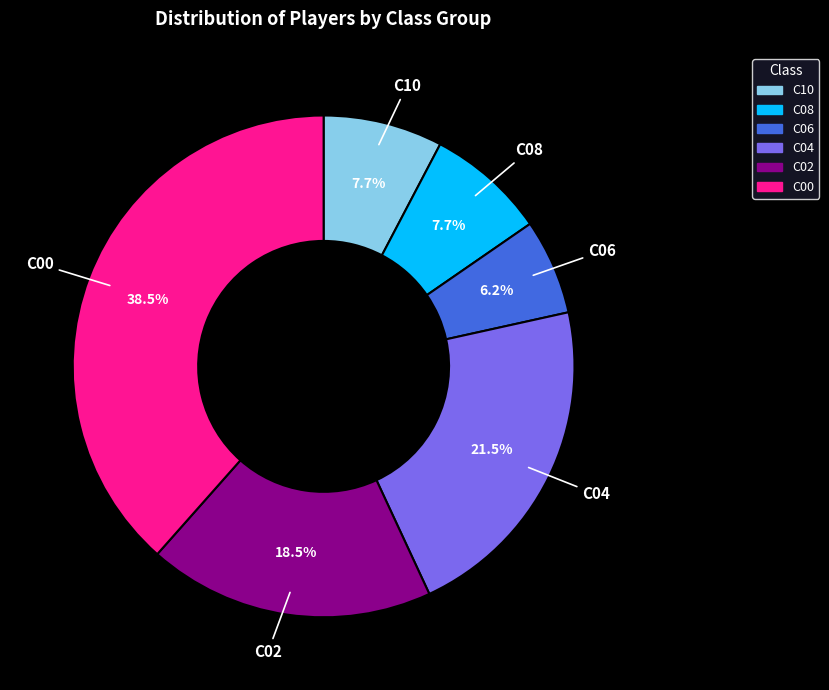

How many slices are in this pie chart?

6